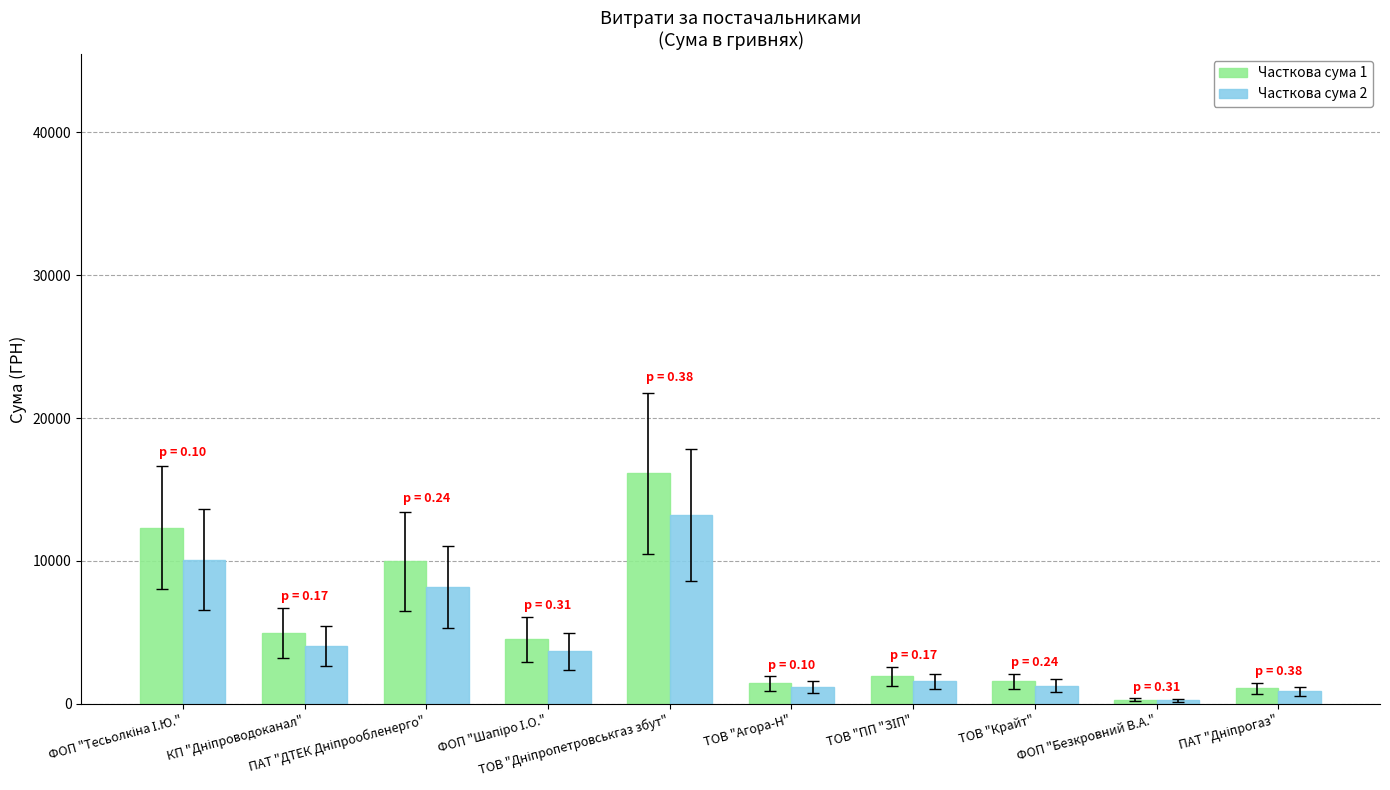

What is the greatest value displayed?

16136.2